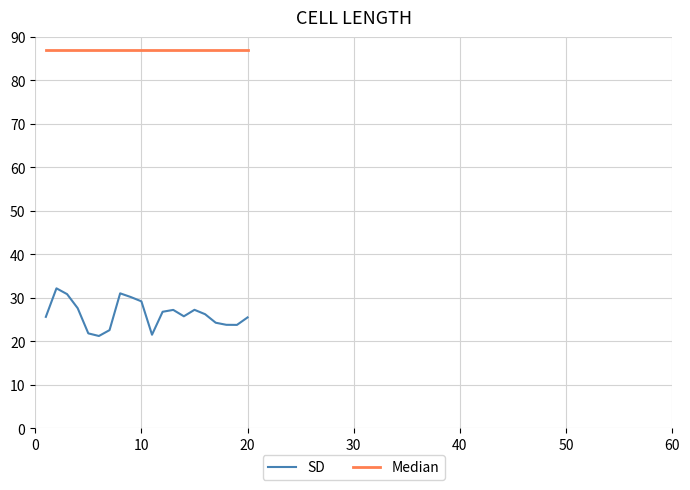

In SD, how many points are higher than both neighbors (excluding endpoints)?

4